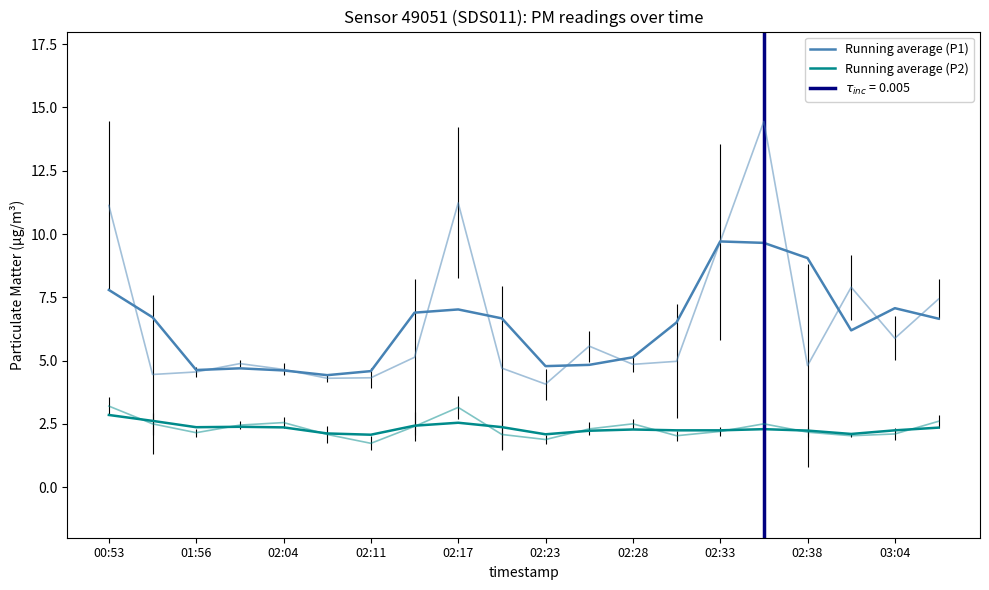

What position from the left is 02:11?

4